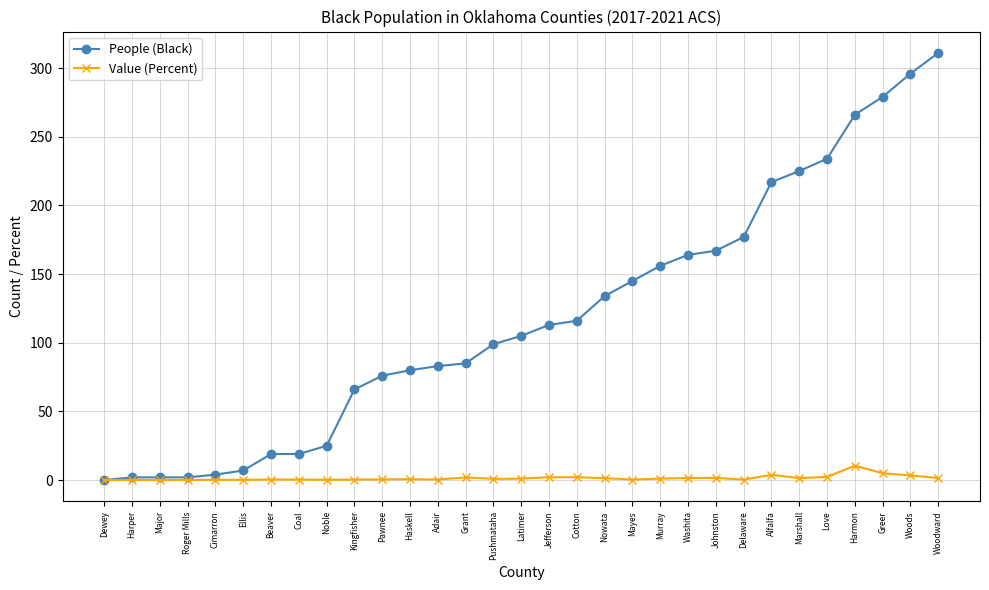

What is the spread (max minus min) of values at Ellis?

6.8